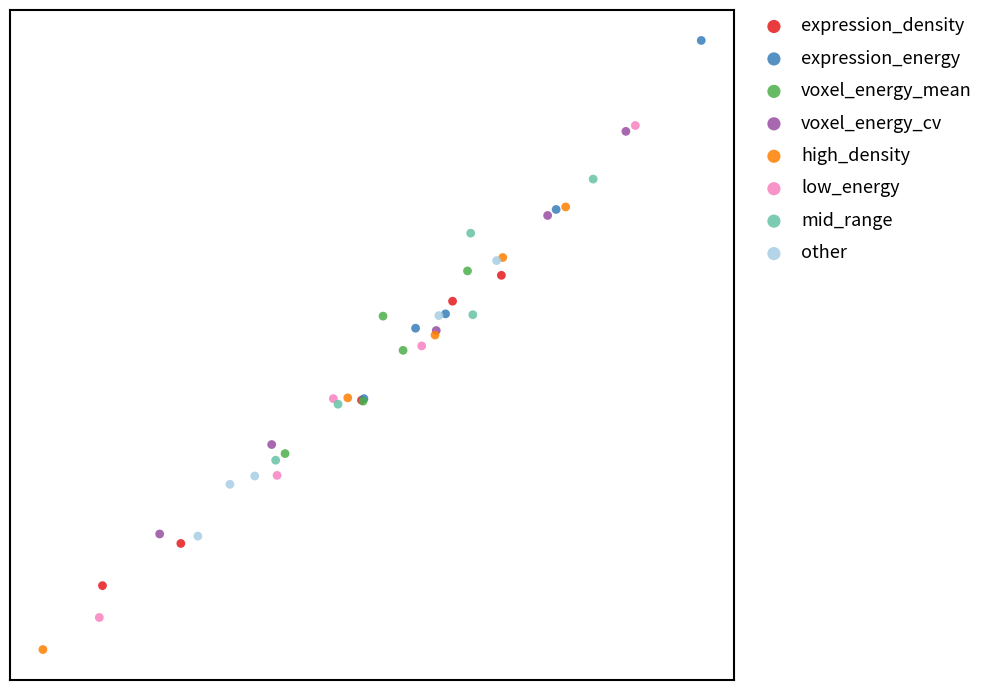

What are all the series names shown in the legend?

expression_density, expression_energy, voxel_energy_mean, voxel_energy_cv, high_density, low_energy, mid_range, other